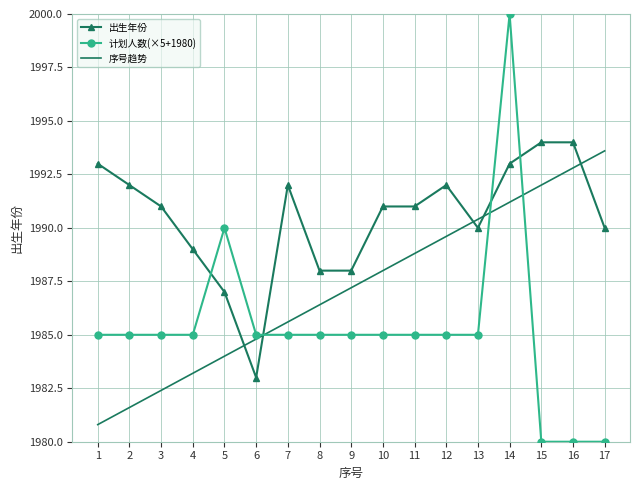

What is the difference between the maximum and second lowest values in the 出生年份 series?

7.0